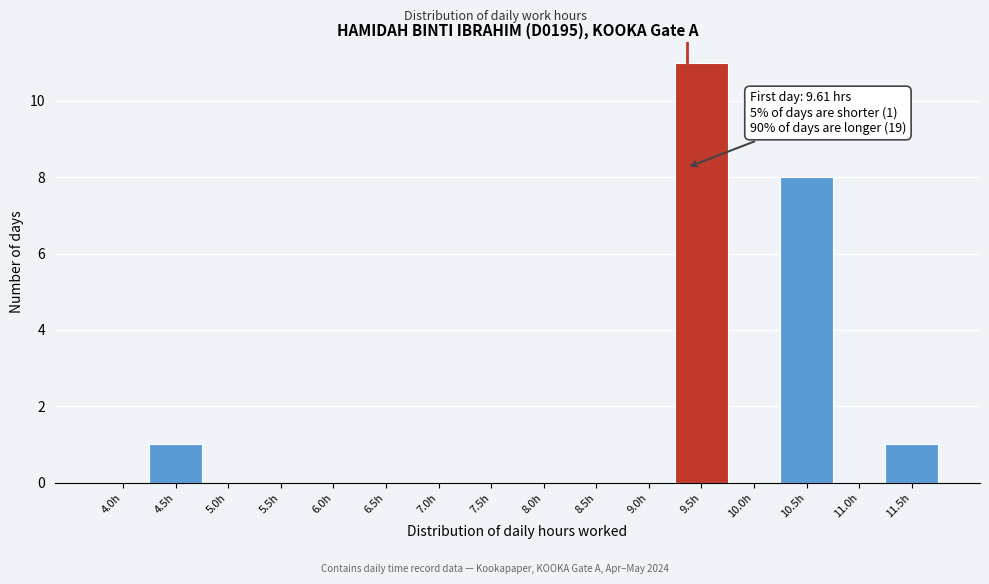

Reading right to left, what are all the values shown in this chart?

11.5h=1	11.0h=0	10.5h=8	10.0h=0	9.5h=11	9.0h=0	8.5h=0	8.0h=0	7.5h=0	7.0h=0	6.5h=0	6.0h=0	5.5h=0	5.0h=0	4.5h=1	4.0h=0